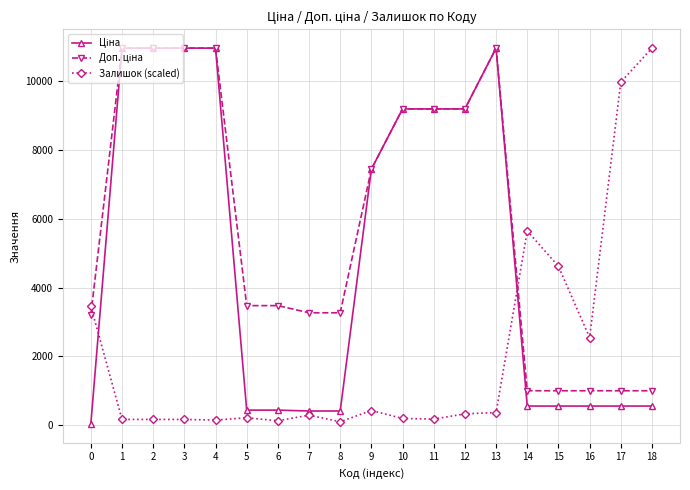

Does the chart have visible grid lines?

Yes